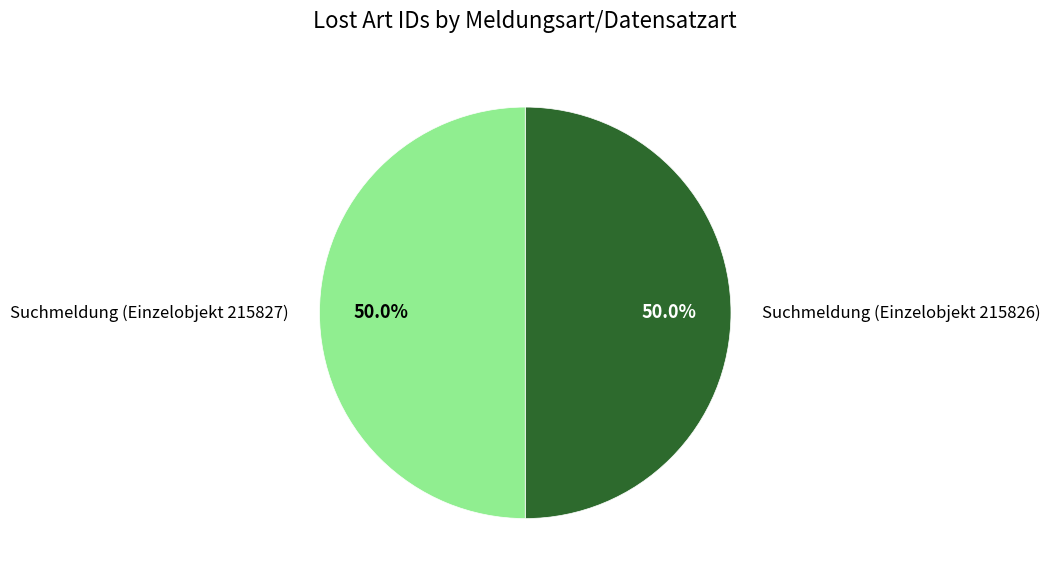

How many segments does this pie chart have?

2